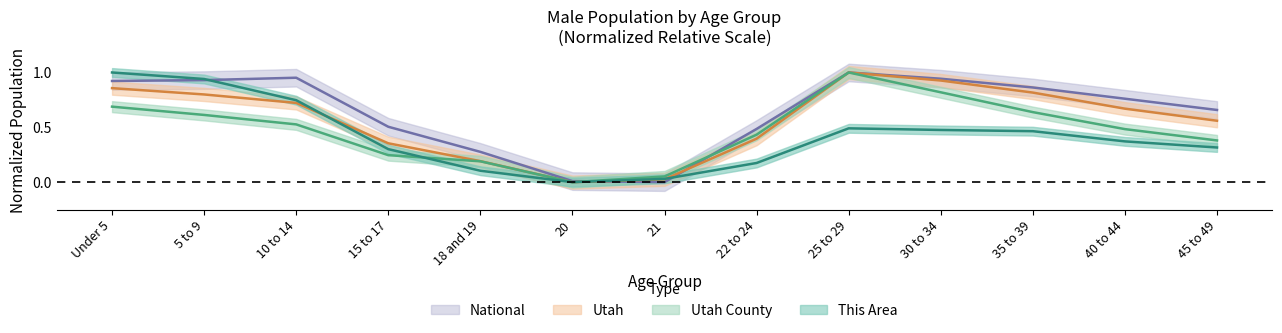

Which series has the largest total across all categories?

National